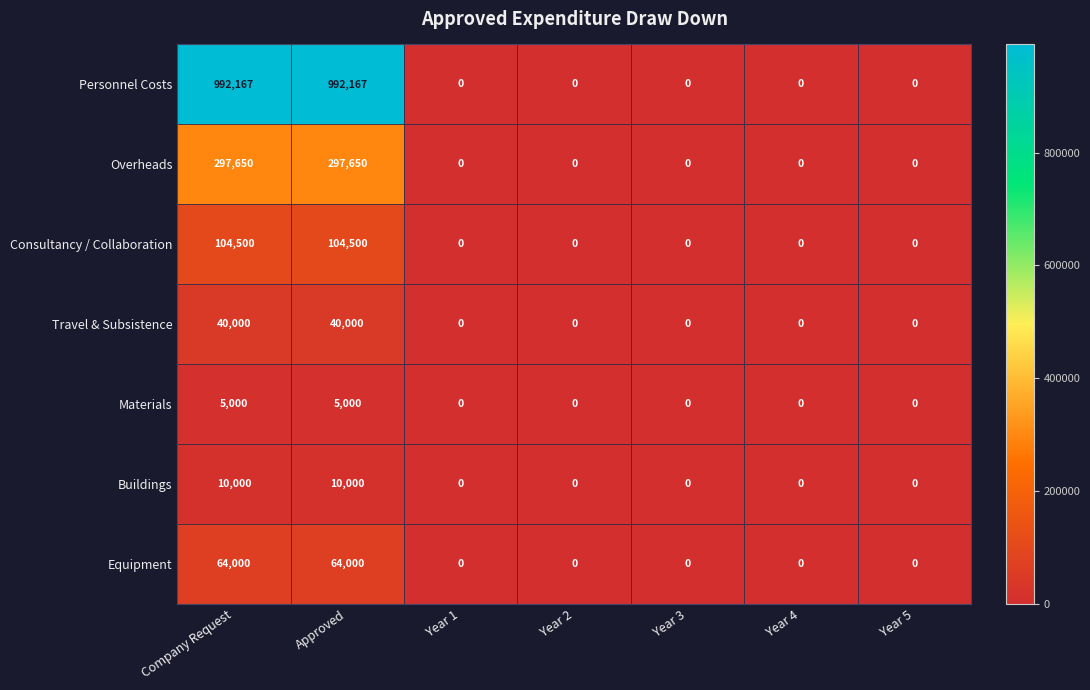

Which series has the largest total across all categories?

Personnel Costs